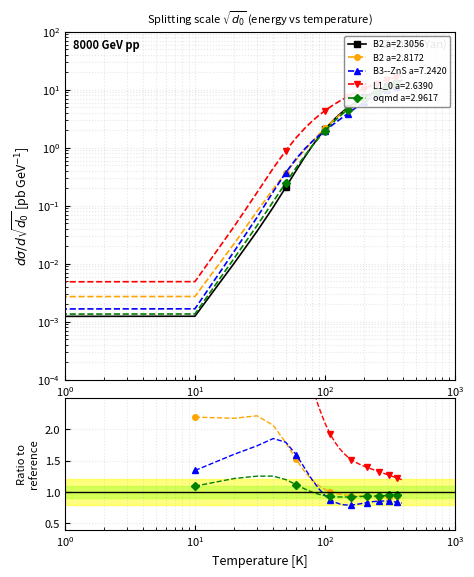

Count the number of categories in the chart.

40